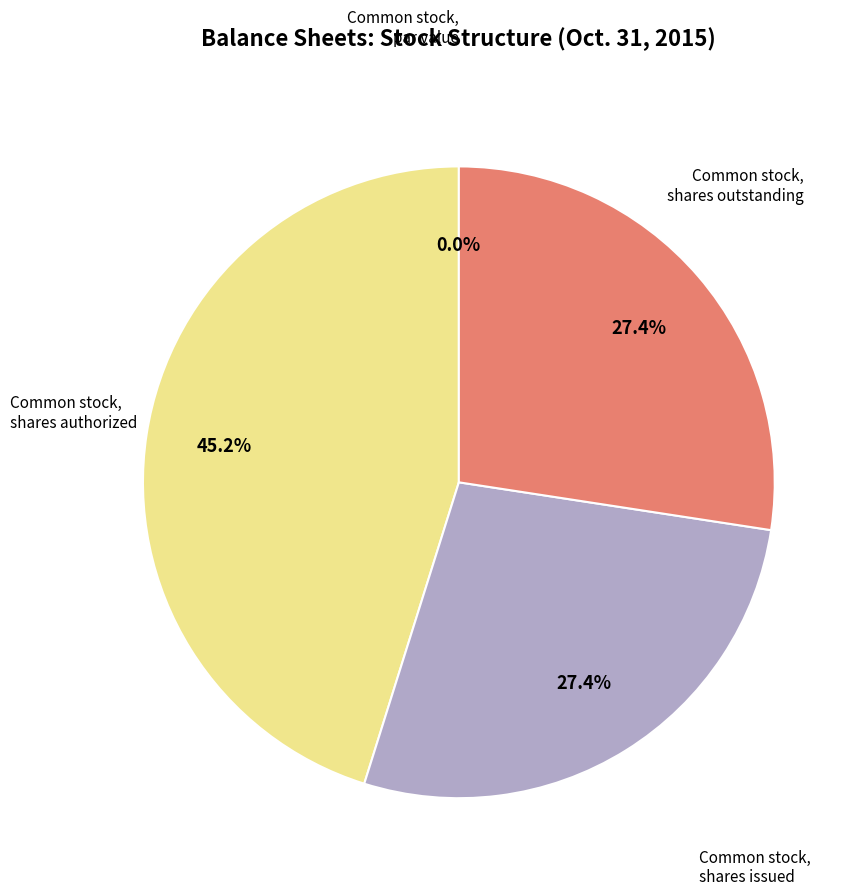

How many segments does this pie chart have?

4